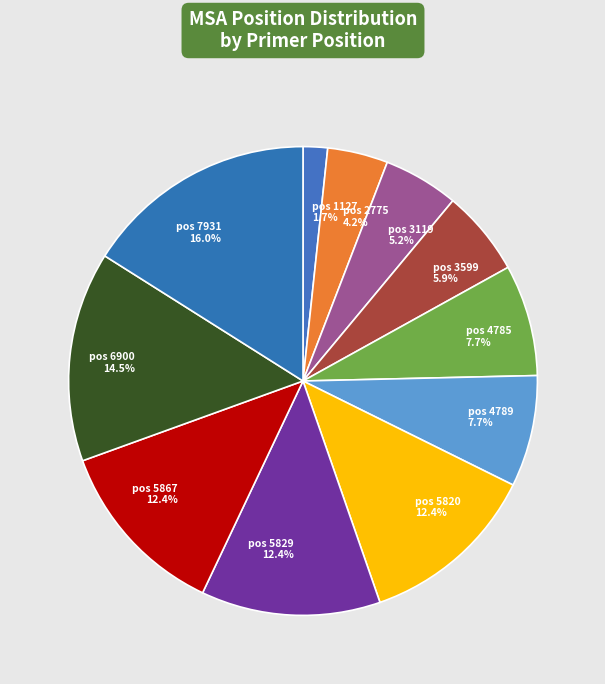

What is the largest slice in the pie chart?

pos 7931